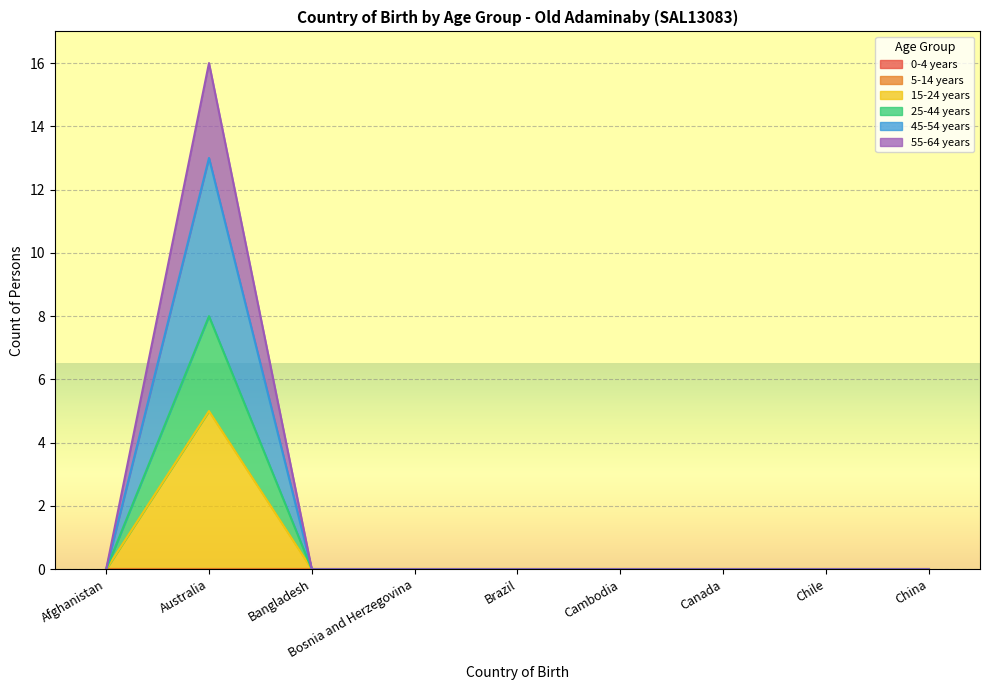

At how many categories does at least one series exceed 15?

1